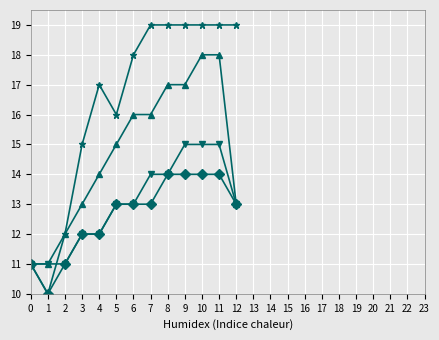

What is the spread (max minus min) of values at 9?

5